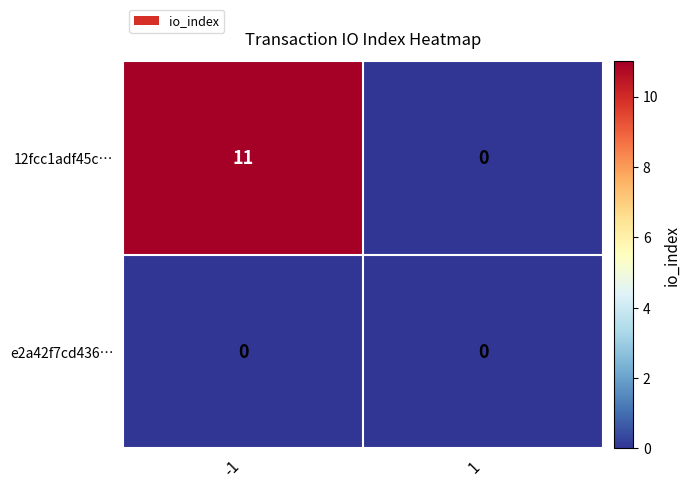

Which series changed the most between -1 and 1?

12fcc1adf45c…